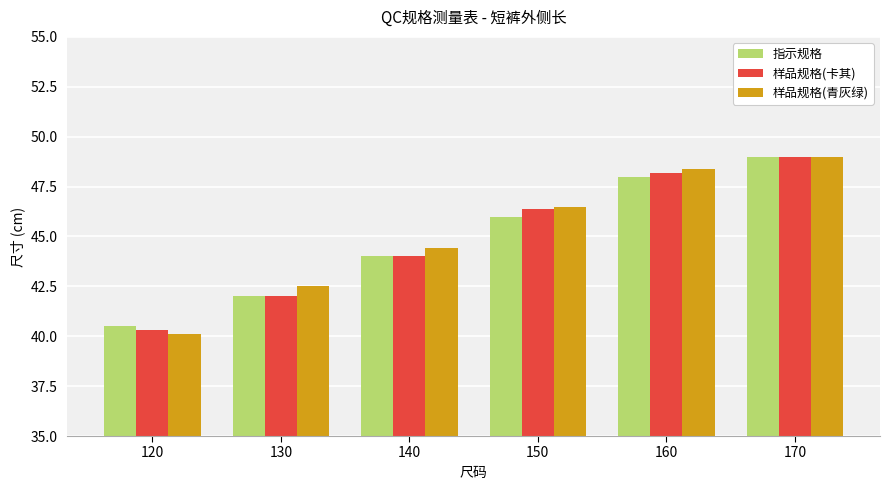

Is it true that 样品规格(卡其) equals 48.2 at 160?

True